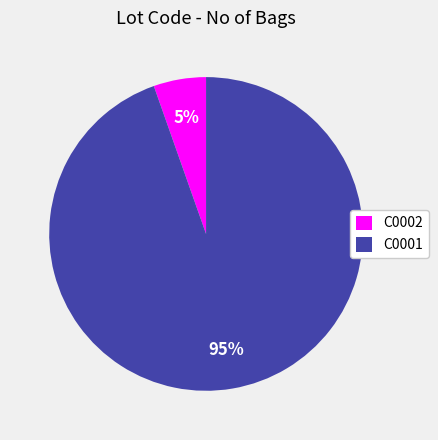

What is the smallest slice in the pie chart?

C0002